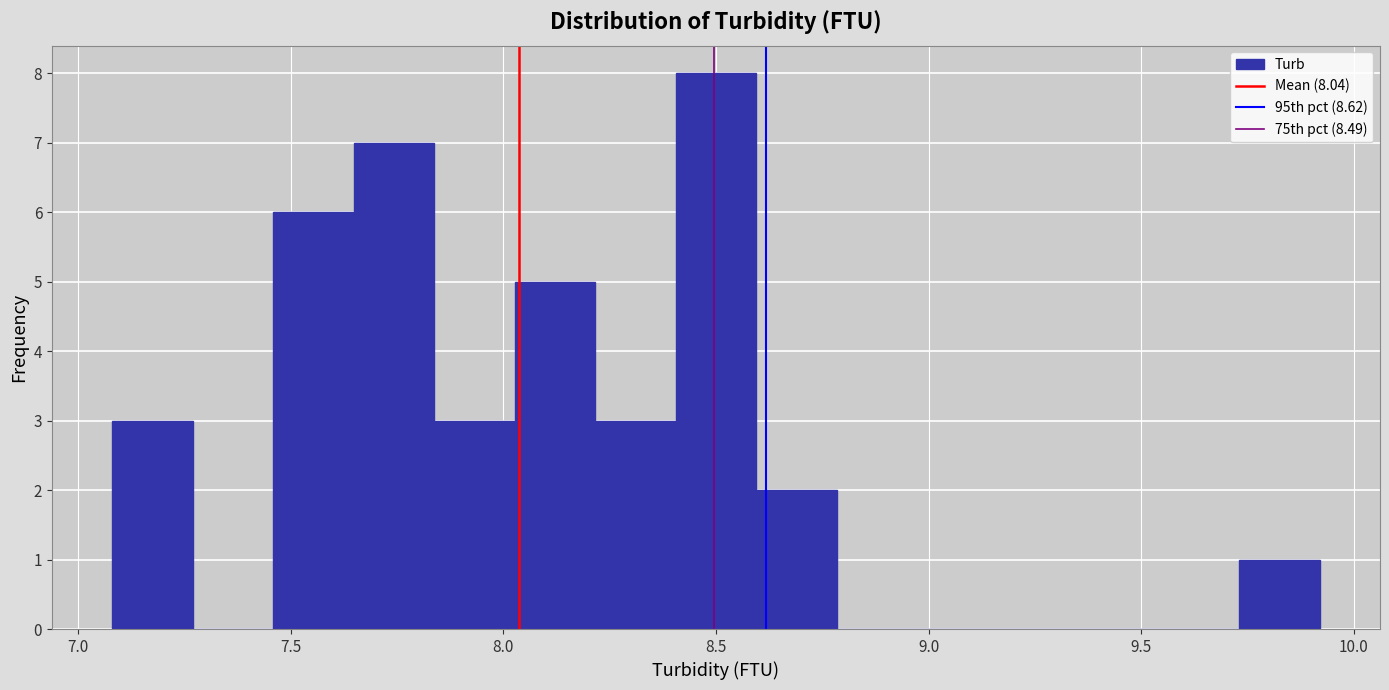

Around what value on the x-axis is the tallest bar? Give the approximate position of its centre, as read against the axis.

8.50